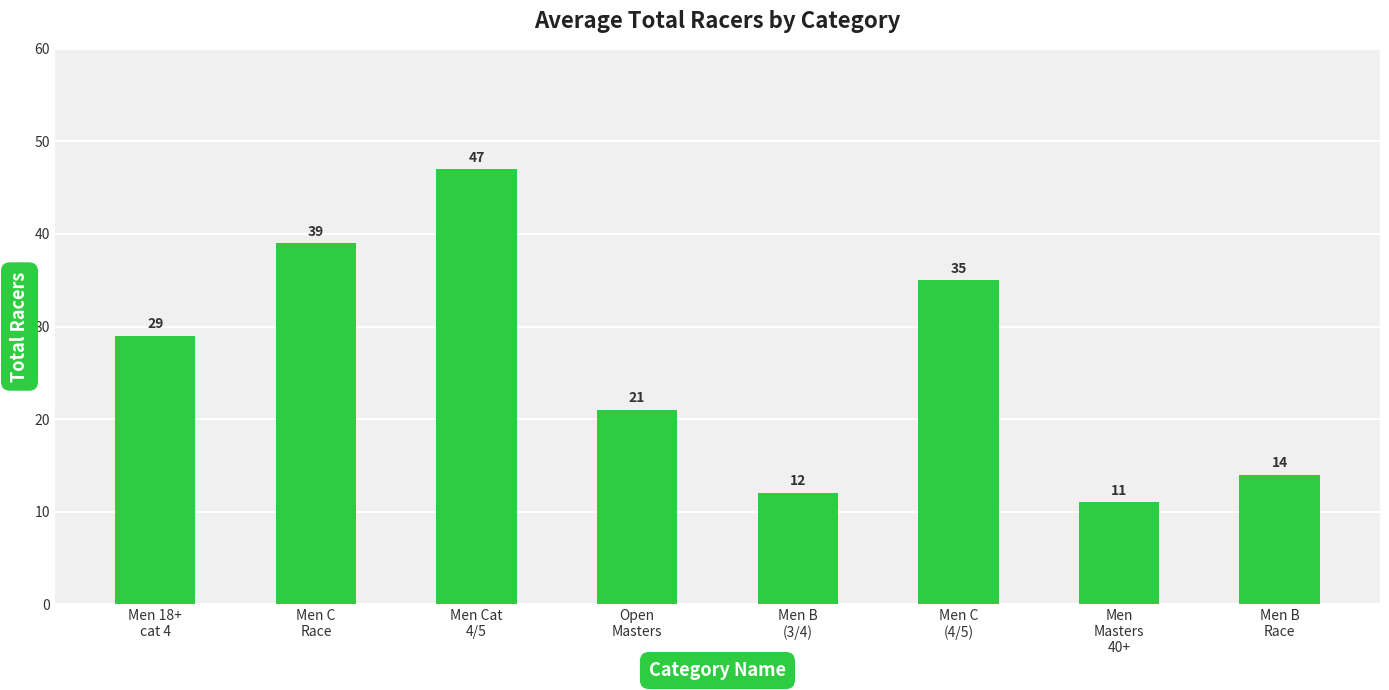

How many bars are there in total?

8